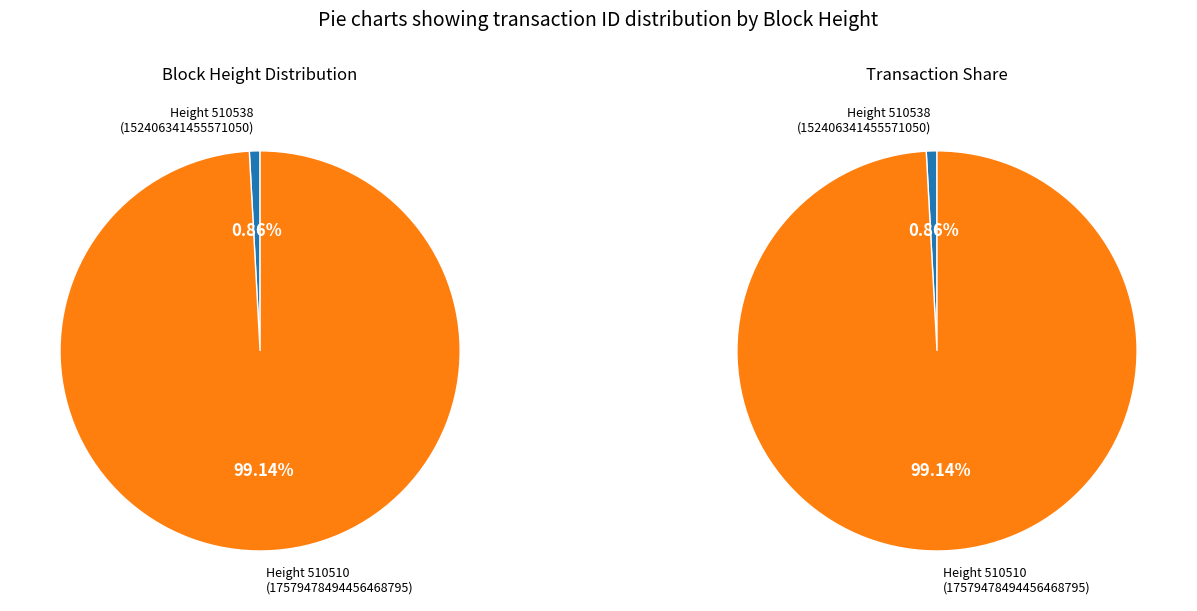

What percentage do 510538 and 510510 together represent?

100.0%